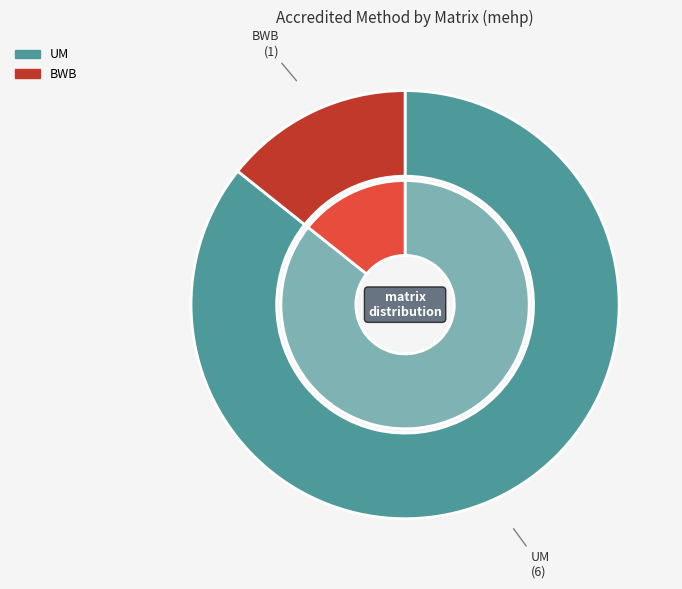

To the nearest percent, what percentage of the pie is BWB?

14%